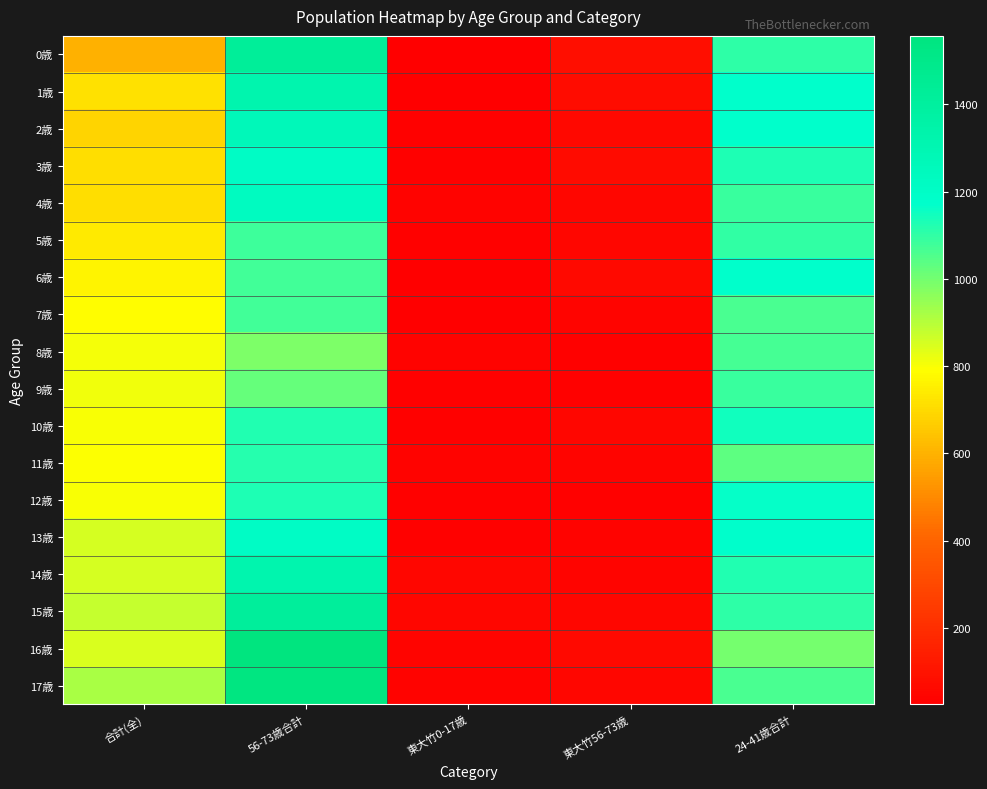

List the series in order of their peak value, lowest first.

8歳, 7歳, 9歳, 5歳, 11歳, 10歳, 12歳, 6歳, 13歳, 3歳, 4歳, 2歳, 1歳, 14歳, 15歳, 0歳, 17歳, 16歳